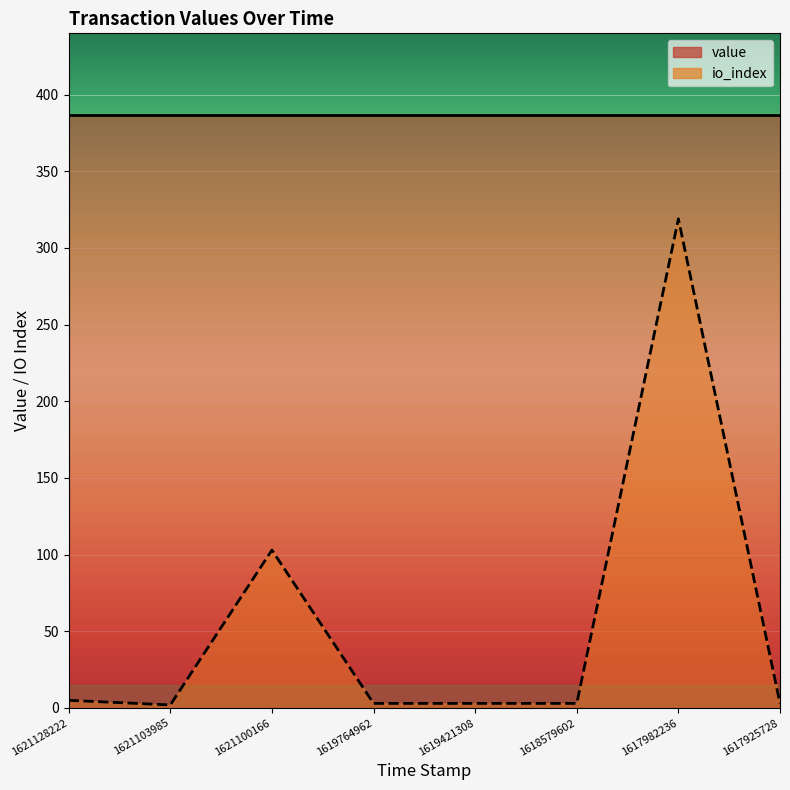

What is the sum of the values at 1621128222 and 1619764962?

8